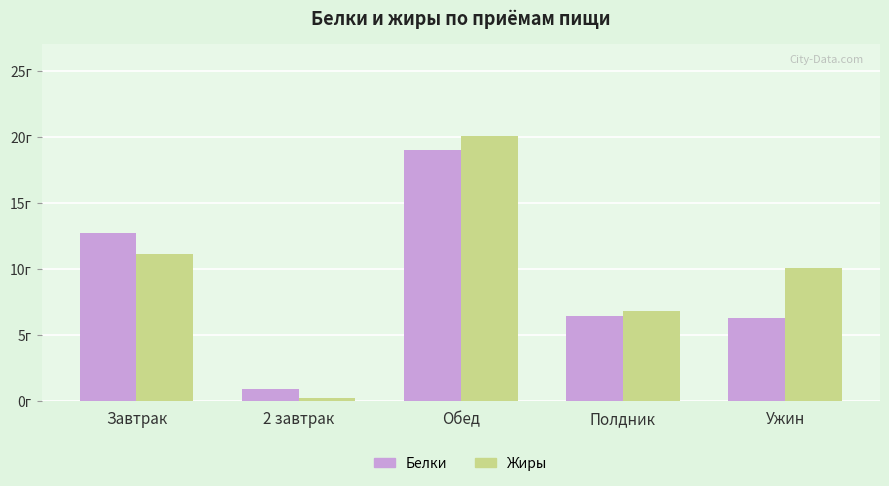

Is the value of Белки at Ужин greater than the value of Жиры at Полдник?

No